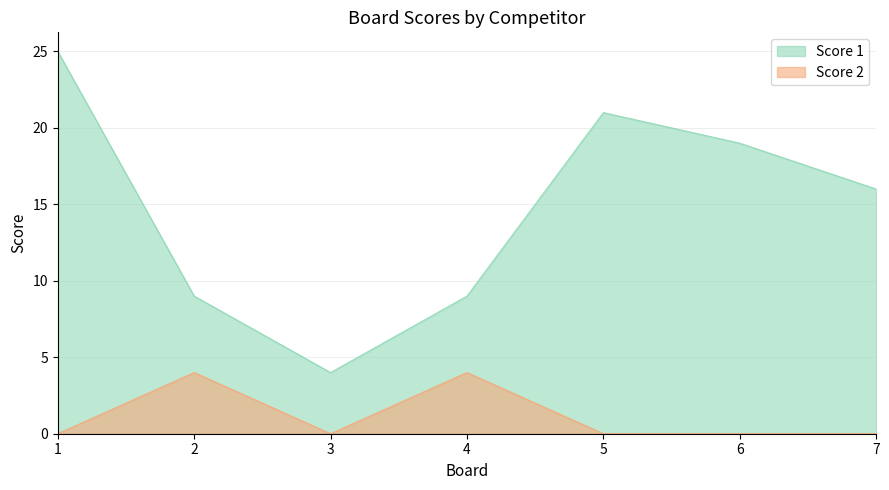

Which series has the largest total across all categories?

Score 1